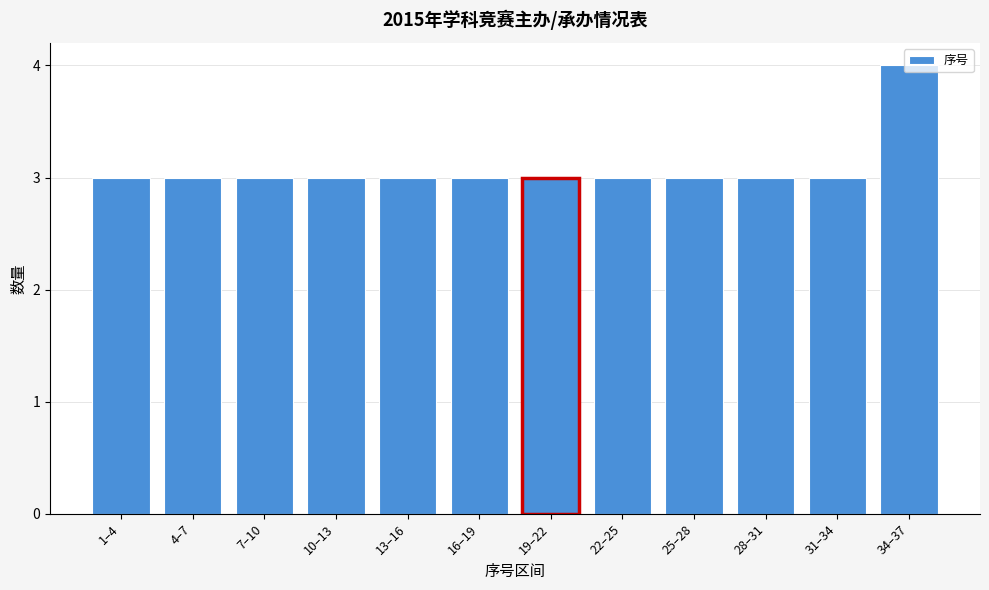

Is it true that the value at 19–22 is 3?

True